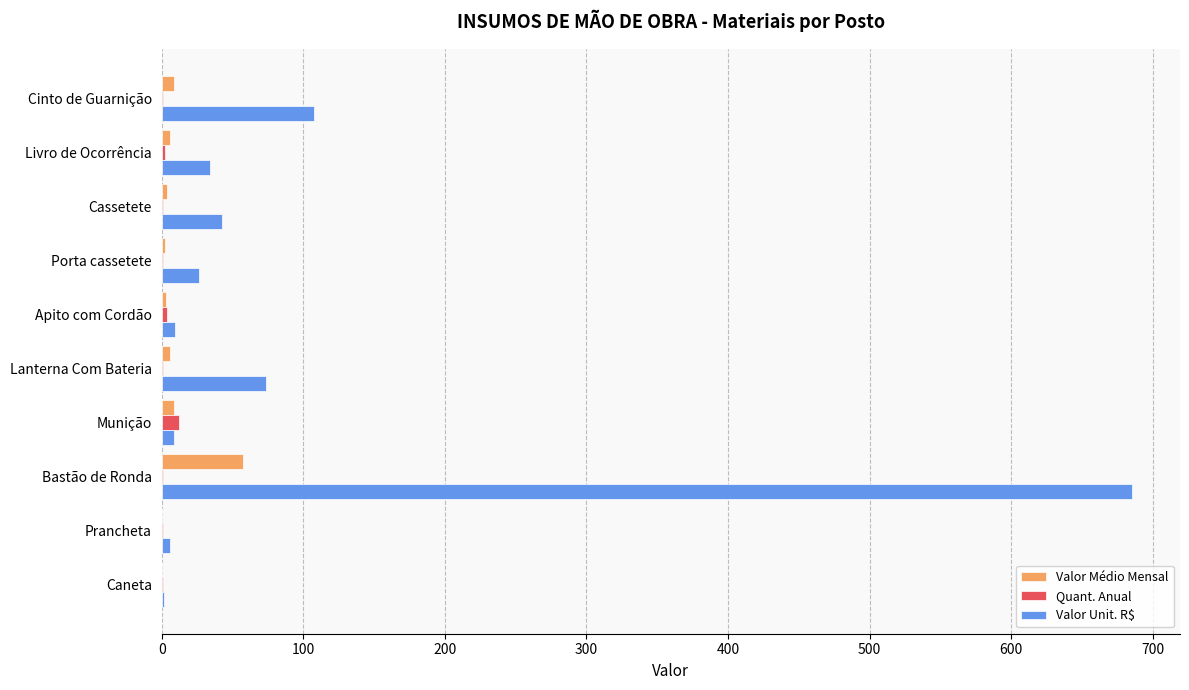

What are all the series names shown in the legend?

Valor Médio Mensal, Quant. Anual, Valor Unit. R$